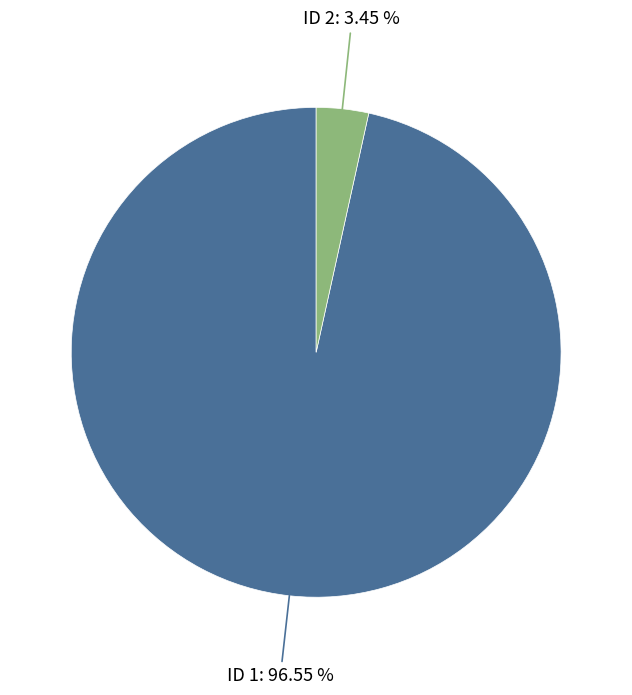

Does any single category account for the majority?

Yes